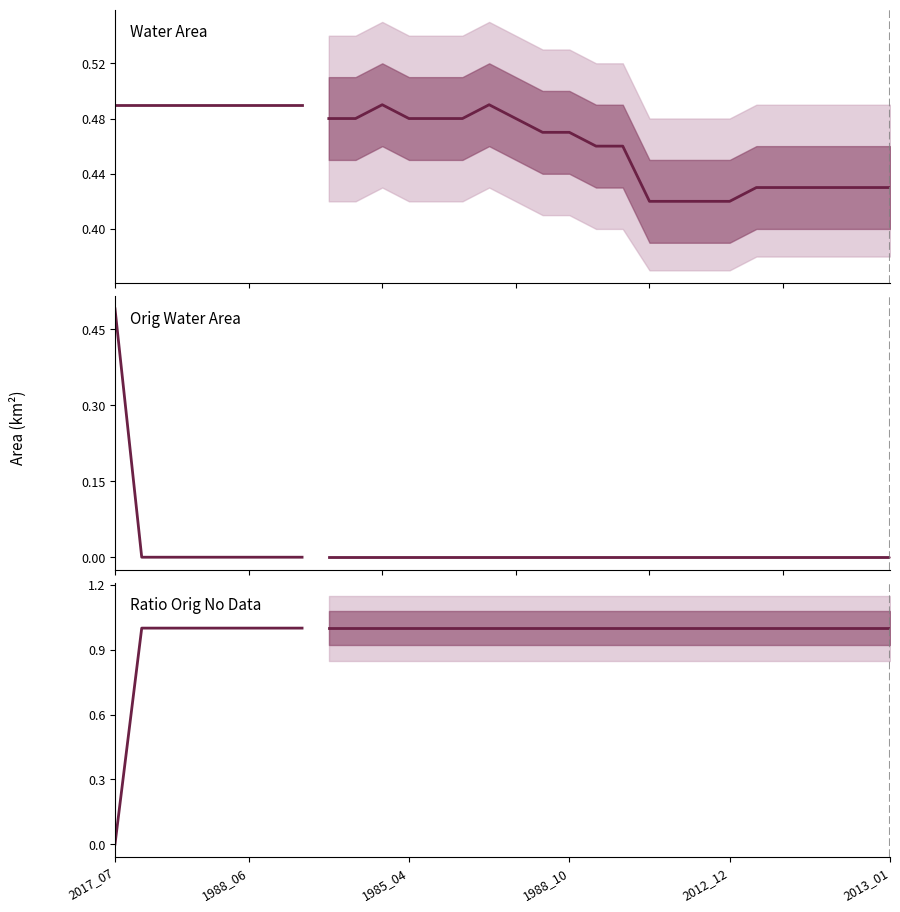

The value of origWaterArea at 7 is 0.3. True or false?

False